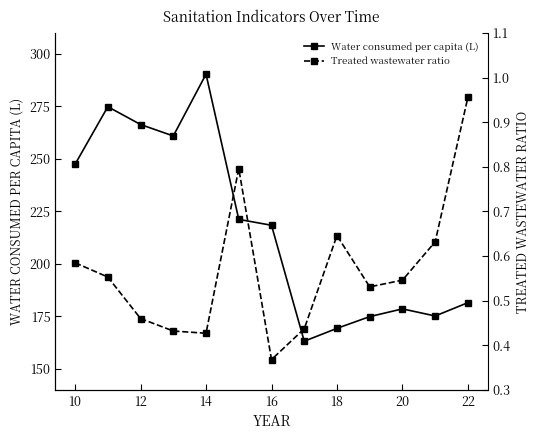

The value of Water consumed per capita (L) at 16 is 348.7. True or false?

False